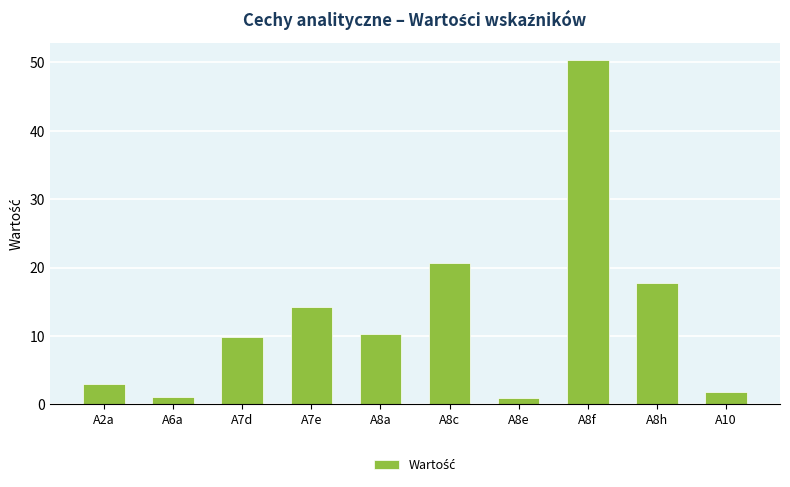

The chart shows a value of 17.8 at A8h. True or false?

True